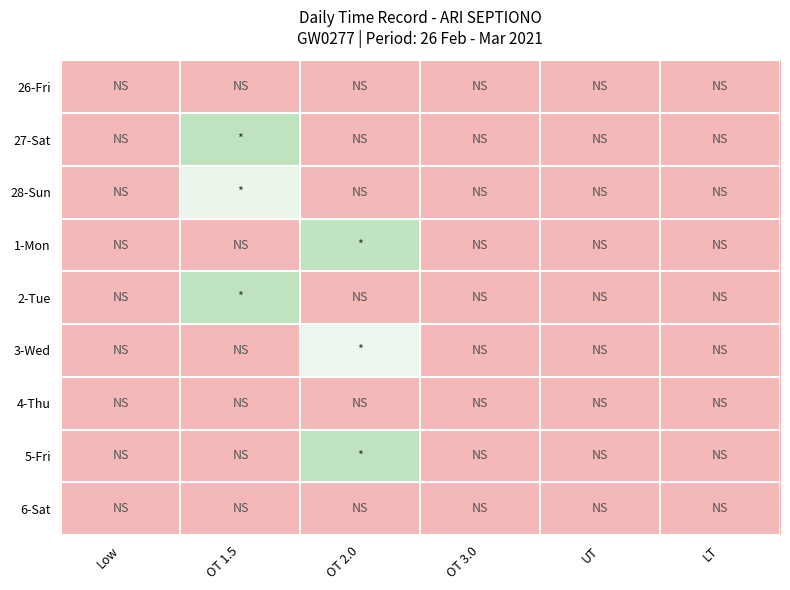

Reading left to right, list all the values displayed in this chart.

26-Fri: Low=0.0	OT 1.5=0.0	OT 2.0=0.0	OT 3.0=0.0	UT=0.0	LT=0.0
27-Sat: Low=0.0	OT 1.5=14.1	OT 2.0=0.0	OT 3.0=0.0	UT=0.0	LT=0.0
28-Sun: Low=0.0	OT 1.5=9.6	OT 2.0=0.0	OT 3.0=0.0	UT=0.0	LT=0.0
1-Mon: Low=0.0	OT 1.5=0.0	OT 2.0=14.0	OT 3.0=0.0	UT=0.0	LT=0.0
2-Tue: Low=0.0	OT 1.5=14.1	OT 2.0=0.0	OT 3.0=0.0	UT=0.0	LT=0.0
3-Wed: Low=0.0	OT 1.5=0.0	OT 2.0=9.5	OT 3.0=0.0	UT=0.0	LT=0.0
4-Thu: Low=0.0	OT 1.5=0.0	OT 2.0=0.0	OT 3.0=0.0	UT=0.0	LT=0.0
5-Fri: Low=0.0	OT 1.5=0.0	OT 2.0=14.2	OT 3.0=0.0	UT=0.0	LT=0.0
6-Sat: Low=0.0	OT 1.5=0.0	OT 2.0=0.0	OT 3.0=0.0	UT=0.0	LT=0.0